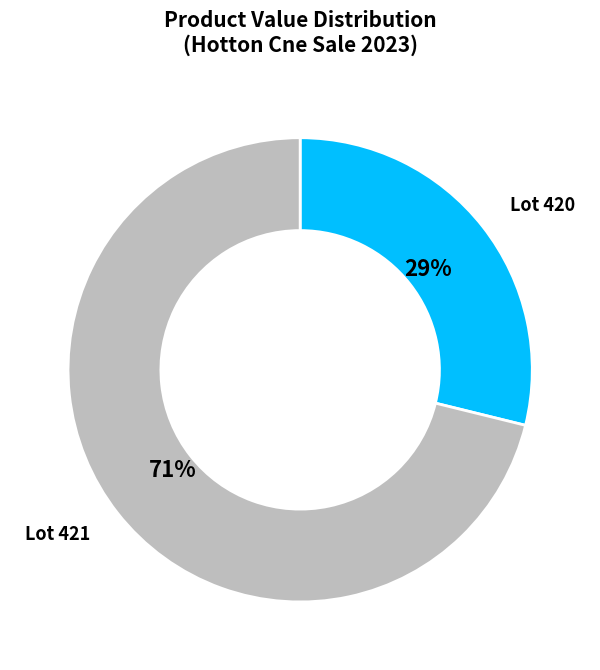

Which has a higher value, Lot 420 or Lot 421?

Lot 421